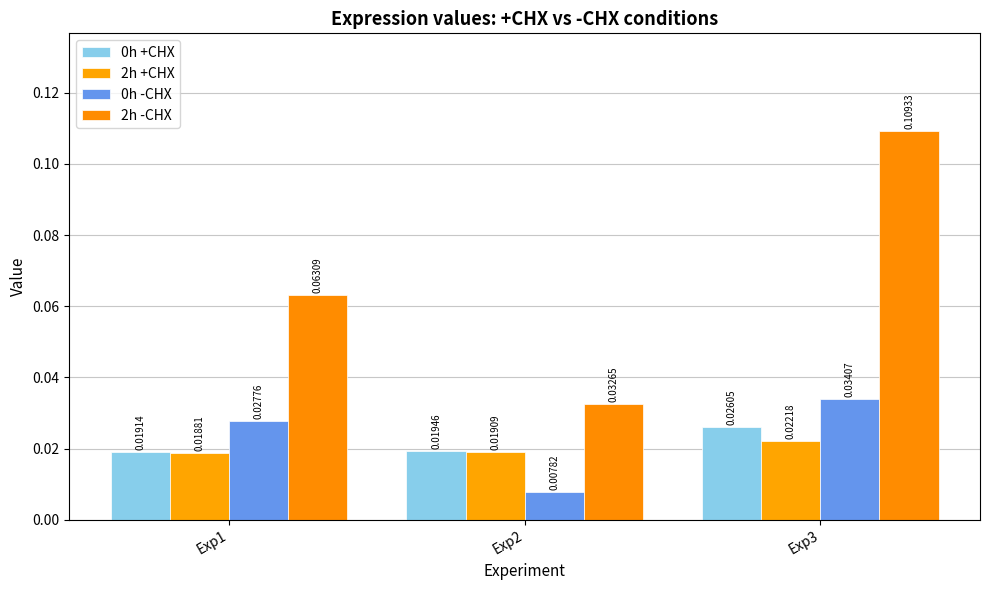

Between Exp1 and Exp2, which series saw the biggest shift?

2h -CHX